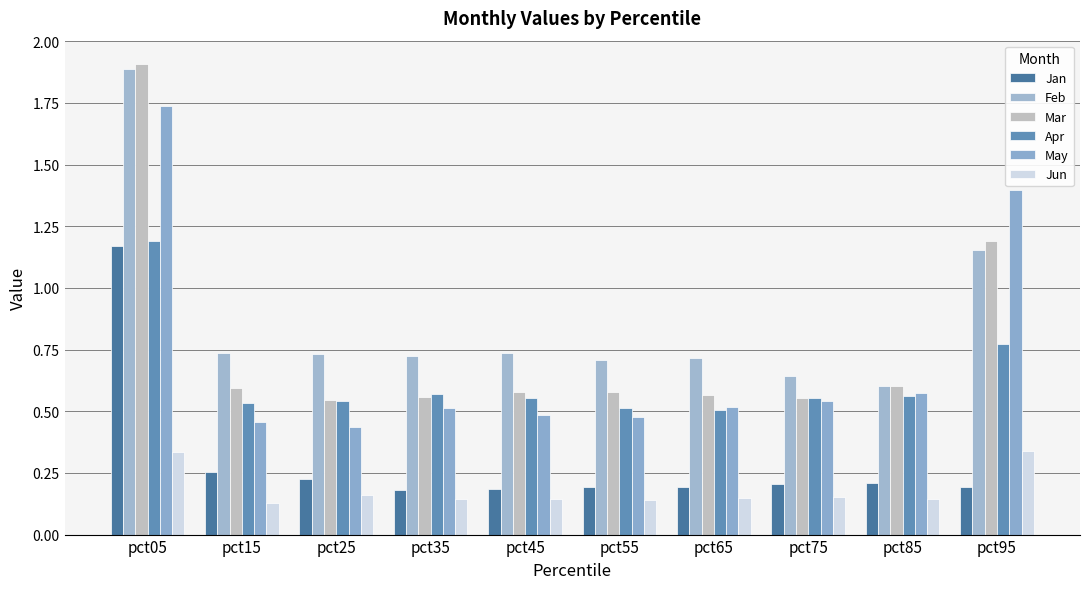

What is the highest value of the Jan series?

1.2